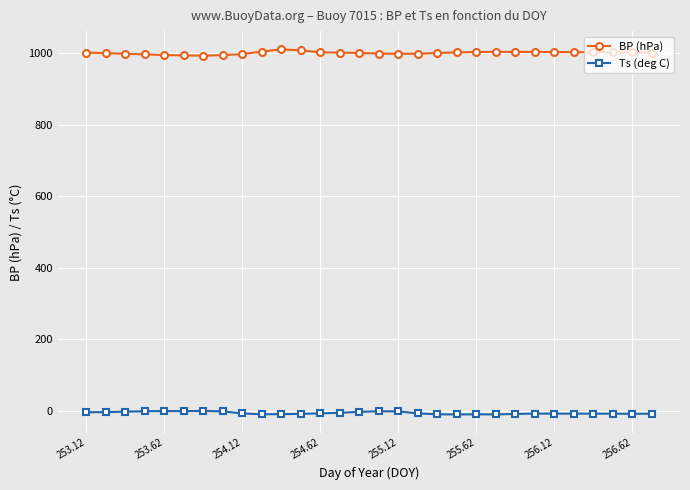

True or false: BP (hPa) and Ts (deg C) cross at least once.

False